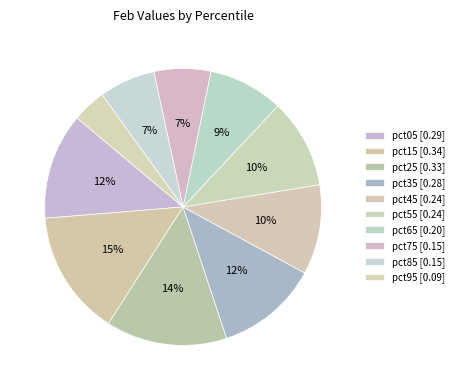

The pct75 slice represents 13% of the pie. True or false?

False